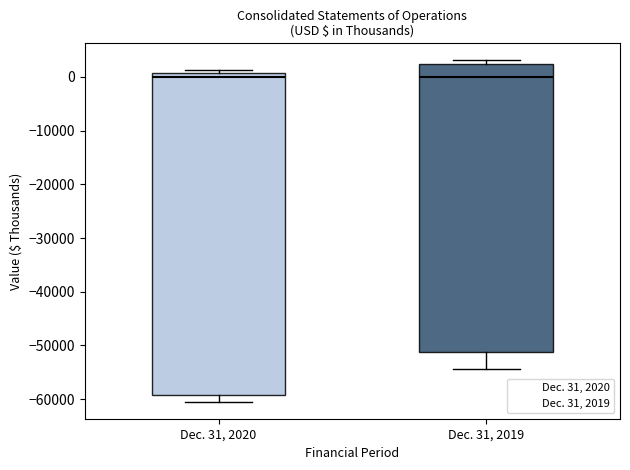

Reading left to right, read every box against the y-axis: the position of its median line, the range the box covers, and the ends of its whiskers. The values are not printed on the chart, so give them approximately, as read against the axis.

Dec. 31, 2020: median 0, box -59000 to 1000, whiskers -60000 to 1000 (just above the box's upper edge)
Dec. 31, 2019: median 0, box -51000 to 2000, whiskers -54000 to 3000